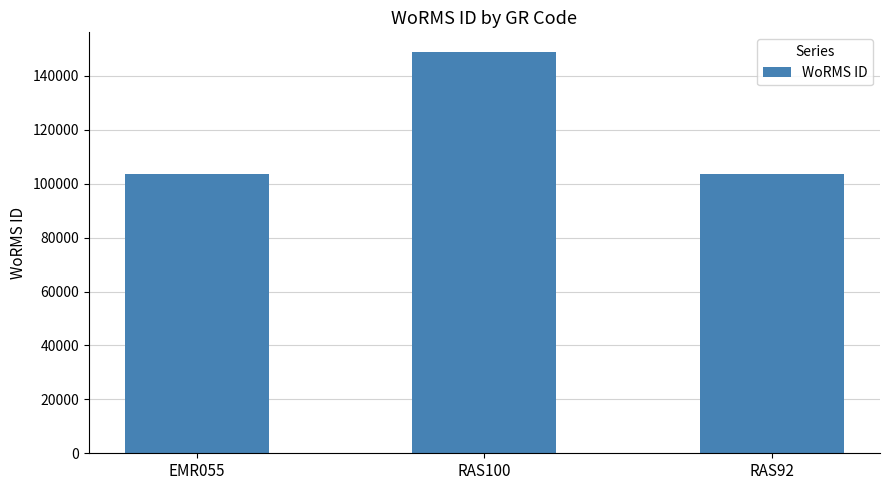

What is the maximum value shown in the chart?

148714